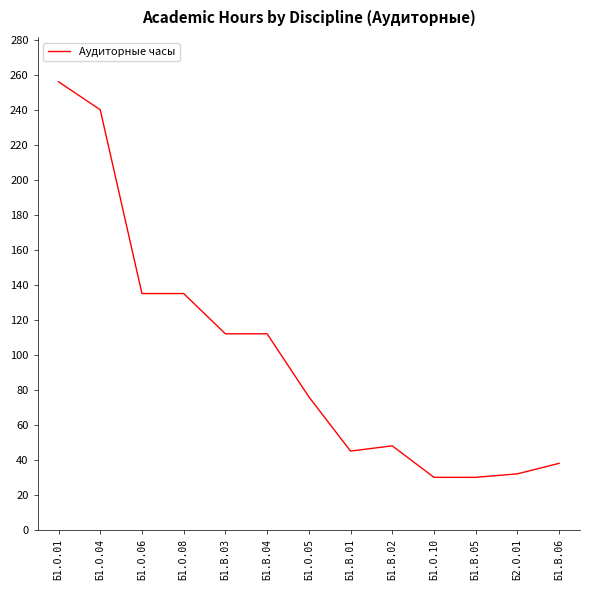

At which category does the chart reach its peak across all series?

Б1.О.01